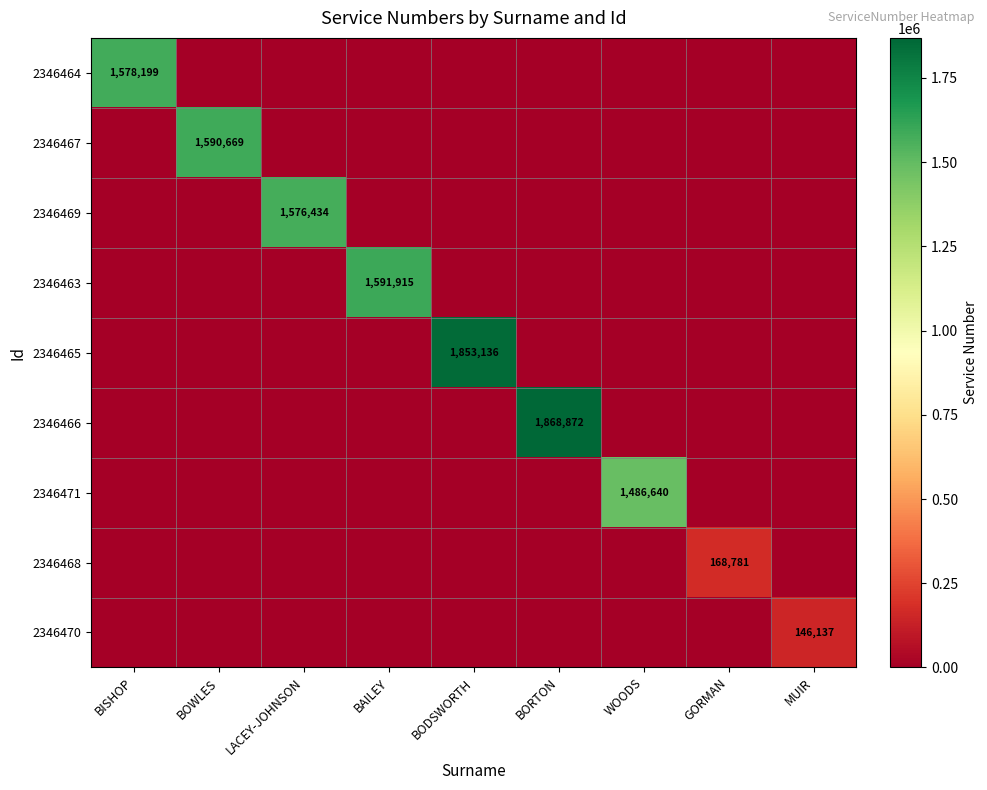

How many positive values does the 2346465 series have?

1